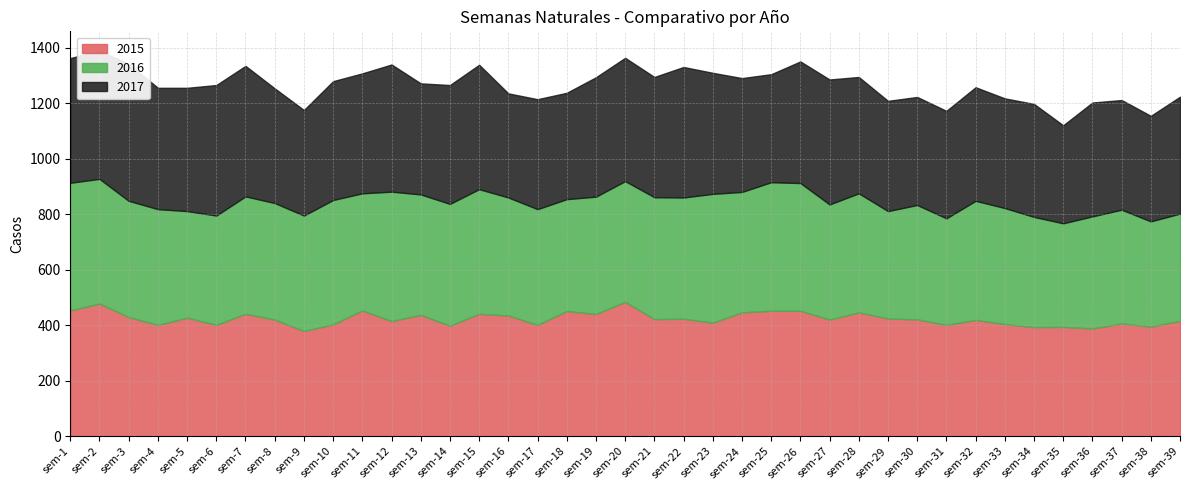

What is the total value across all series at sem-10?

1279